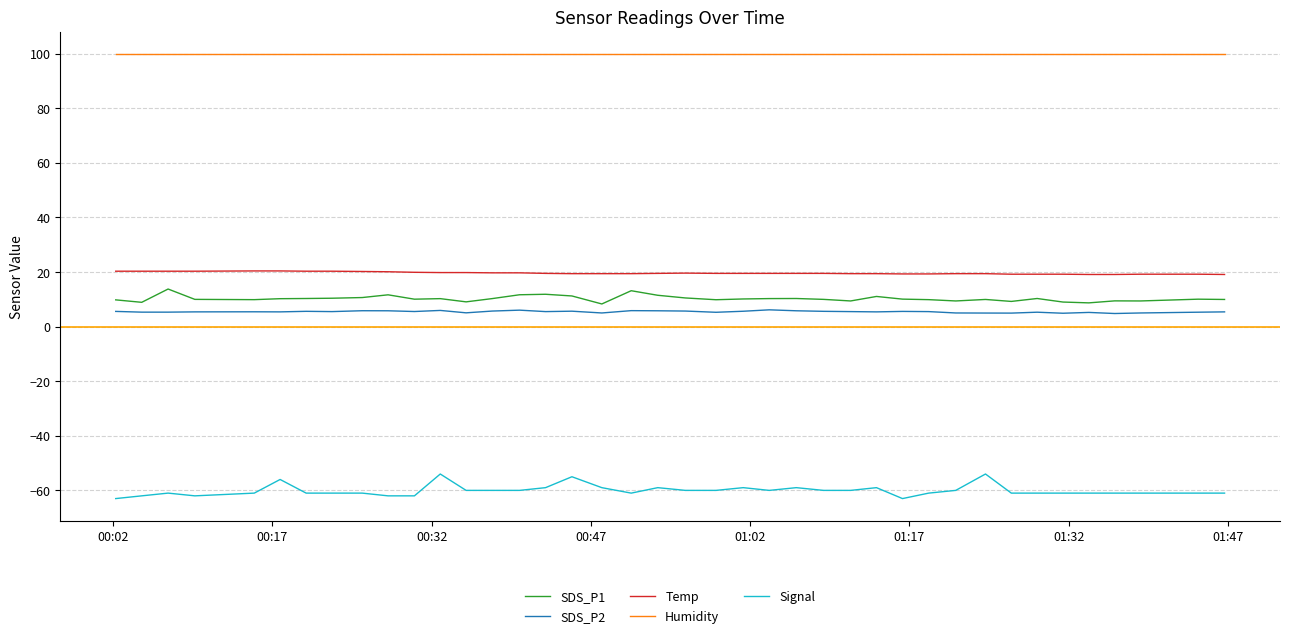

What is the minimum value shown in the chart?

-63.0